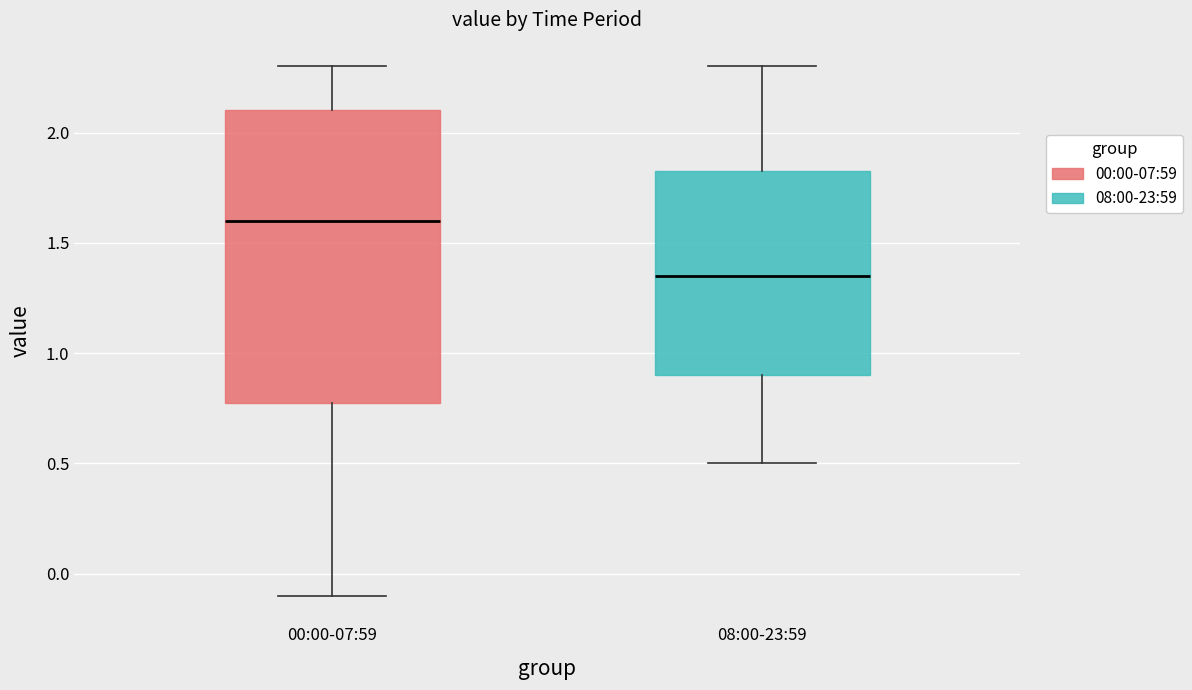

Reading left to right, transcribe this box plot: for each box, give where its median line is, the range the box spans, and where its two whiskers end, as read against the y-axis. The values are not printed on the chart, so give them approximately, as read against the axis.

00:00-07:59: median 1.60, box 0.80 to 2.10, whiskers -0.10 to 2.30
08:00-23:59: median 1.35, box 0.90 to 1.85, whiskers 0.50 to 2.30